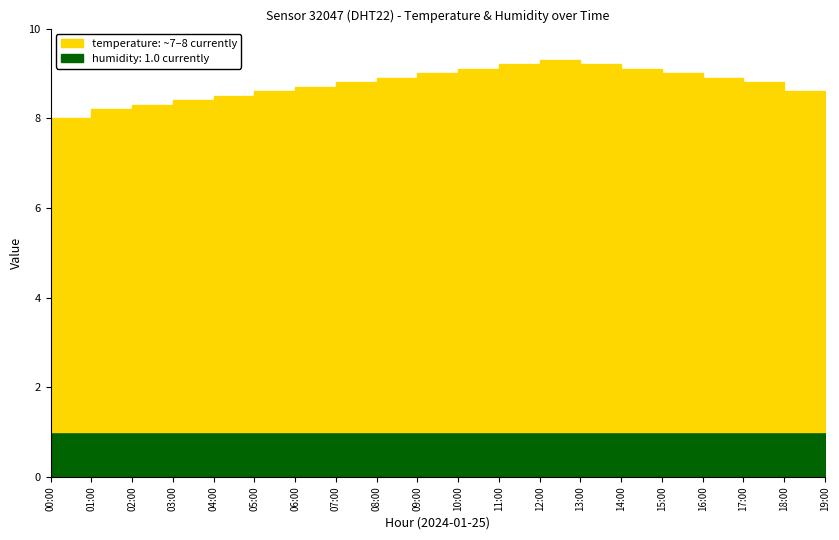

The value of temperature at 05:00 is 7.6. True or false?

True